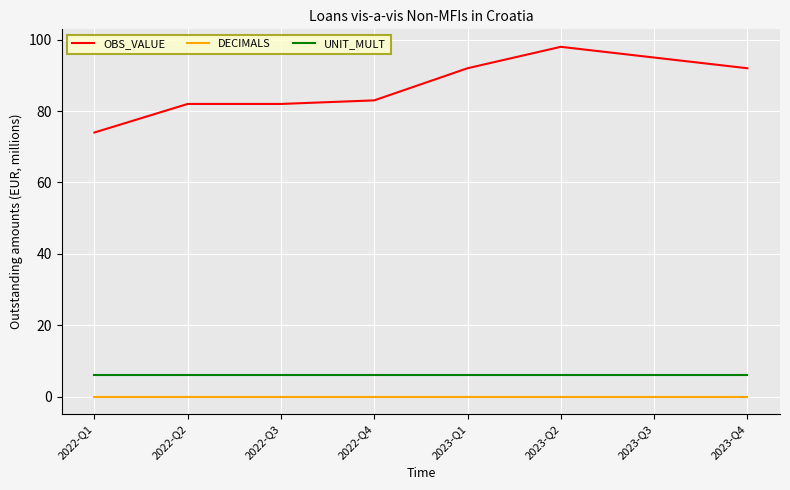

What is the spread (max minus min) of values at 2023-Q1?

92